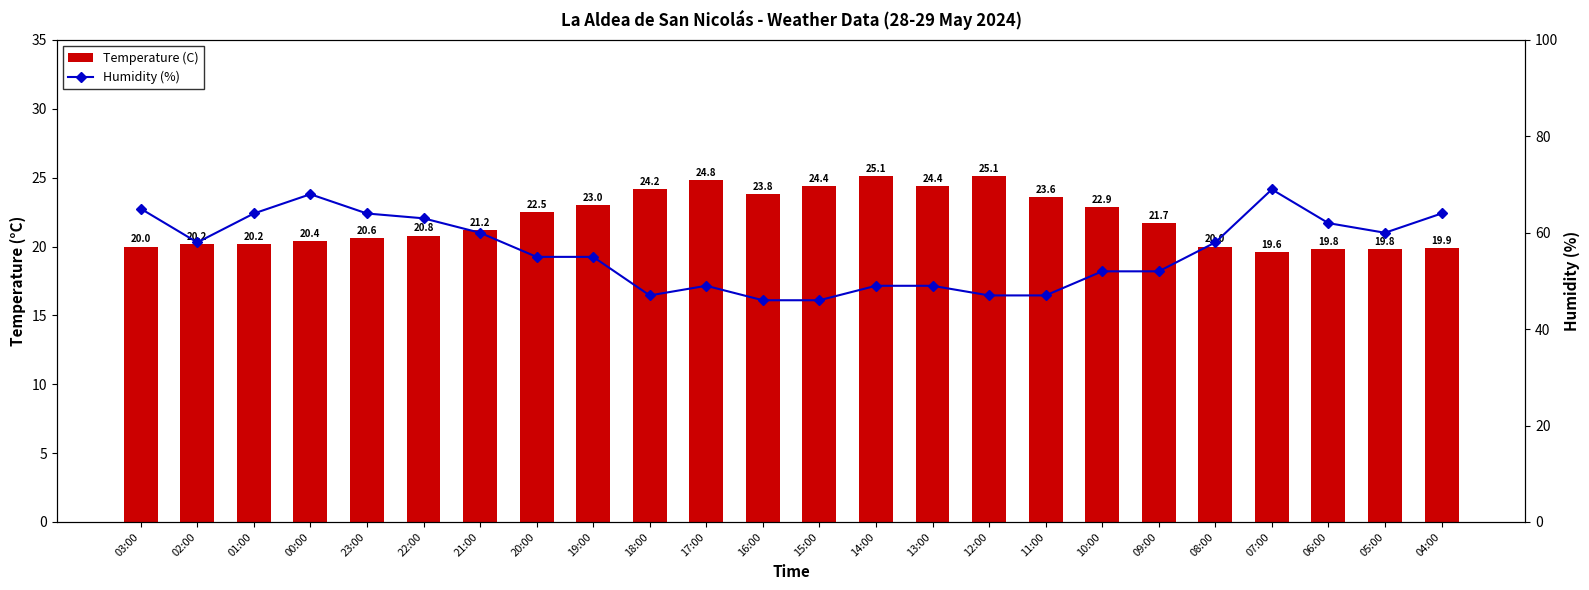

Which has a higher value, 08:00 or 00:00?

00:00